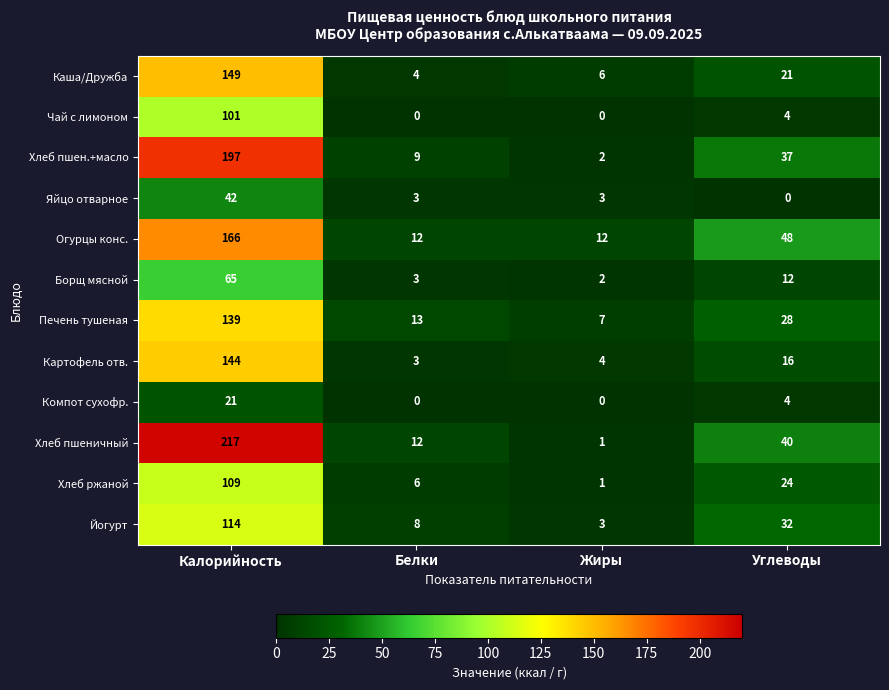

Between Жиры and Углеводы, which series saw the biggest shift?

Хлеб пшеничный